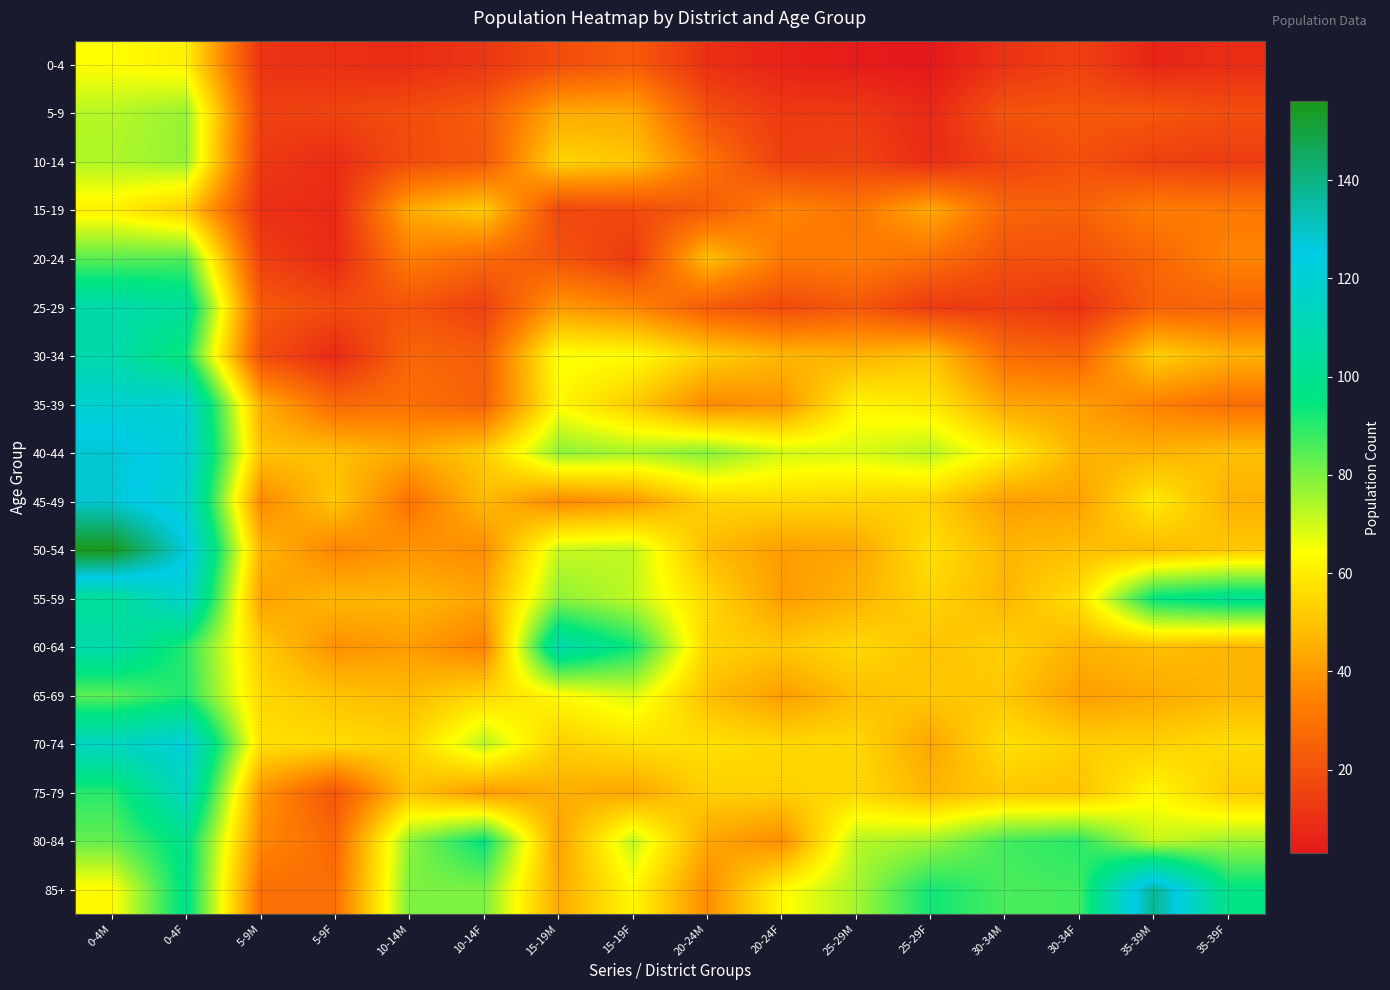

Reading right to left, list all the values displayed in this chart.

0-4: 35-39F=9	35-39M=7	30-34F=15	30-34M=11	25-29F=3	25-29M=4	20-24F=6	20-24M=10	15-19F=23	15-19M=19	10-14F=12	10-14M=9	5-9F=10	5-9M=11	0-4F=61	0-4M=64
5-9: 35-39F=19	35-39M=22	30-34F=22	30-34M=21	25-29F=8	25-29M=13	20-24F=13	20-24M=20	15-19F=44	15-19M=44	10-14F=23	10-14M=19	5-9F=16	5-9M=15	0-4F=77	0-4M=73
10-14: 35-39F=14	35-39M=15	30-34F=20	30-34M=16	25-29F=9	25-29M=16	20-24F=15	20-24M=30	15-19F=51	15-19M=54	10-14F=22	10-14M=19	5-9F=9	5-9M=13	0-4F=77	0-4M=74
15-19: 35-39F=32	35-39M=33	30-34F=25	30-34M=26	25-29F=44	25-29M=31	20-24F=35	20-24M=23	15-19F=18	15-19M=17	10-14F=52	10-14M=44	5-9F=8	5-9M=10	0-4F=52	0-4M=61
20-24: 35-39F=35	35-39M=26	30-34F=20	30-34M=20	25-29F=29	25-29M=33	20-24F=32	20-24M=49	15-19F=13	15-19M=21	10-14F=27	10-14M=33	5-9F=8	5-9M=15	0-4F=85	0-4M=84
25-29: 35-39F=25	35-39M=25	30-34F=11	30-34M=14	25-29F=13	25-29M=22	20-24F=18	20-24M=23	15-19F=35	15-19M=40	10-14F=15	10-14M=21	5-9F=18	5-9M=23	0-4F=103	0-4M=108
30-34: 35-39F=46	35-39M=53	30-34F=26	30-34M=28	25-29F=50	25-29M=46	20-24F=47	20-24M=53	15-19F=64	15-19M=65	10-14F=24	10-14M=26	5-9F=8	5-9M=19	0-4F=93	0-4M=108
35-39: 35-39F=29	35-39M=34	30-34F=41	30-34M=43	25-29F=59	25-29M=62	20-24F=39	20-24M=36	15-19F=52	15-19M=63	10-14F=25	10-14M=29	5-9F=27	5-9M=45	0-4F=119	0-4M=119
40-44: 35-39F=49	35-39M=46	30-34F=46	30-34M=61	25-29F=73	25-29M=69	20-24F=70	20-24M=79	15-19F=75	15-19M=78	10-14F=52	10-14M=44	5-9F=49	5-9M=50	0-4F=121	0-4M=128
45-49: 35-39F=46	35-39M=60	30-34F=42	30-34M=41	25-29F=53	25-29M=54	20-24F=55	20-24M=54	15-19F=40	15-19M=36	10-14F=48	10-14M=30	5-9F=51	5-9M=36	0-4F=118	0-4M=128
50-54: 35-39F=51	35-39M=48	30-34F=49	30-34M=47	25-29F=57	25-29M=43	20-24F=41	20-24M=48	15-19F=72	15-19M=71	10-14F=37	10-14M=39	5-9F=35	5-9M=47	0-4F=127	0-4M=156
55-59: 35-39F=100	35-39M=95	30-34F=57	30-34M=47	25-29F=54	25-29M=46	20-24F=41	20-24M=55	15-19F=72	15-19M=78	10-14F=43	10-14M=47	5-9F=47	5-9M=42	0-4F=118	0-4M=102
60-64: 35-39F=47	35-39M=49	30-34F=46	30-34M=53	25-29F=50	25-29M=55	20-24F=51	20-24M=54	15-19F=93	15-19M=108	10-14F=34	10-14M=41	5-9F=38	5-9M=52	0-4F=90	0-4M=108
65-69: 35-39F=47	35-39M=44	30-34F=41	30-34M=51	25-29F=51	25-29M=49	20-24F=41	20-24M=49	15-19F=69	15-19M=63	10-14F=55	10-14M=48	5-9F=50	5-9M=55	0-4F=91	0-4M=84
70-74: 35-39F=56	35-39M=53	30-34F=53	30-34M=57	25-29F=43	25-29M=55	20-24F=55	20-24M=57	15-19F=57	15-19M=53	10-14F=73	10-14M=54	5-9F=56	5-9M=57	0-4F=121	0-4M=114
75-79: 35-39F=52	35-39M=63	30-34F=50	30-34M=51	25-29F=47	25-29M=55	20-24F=53	20-24M=53	15-19F=43	15-19M=45	10-14F=40	10-14M=50	5-9F=21	5-9M=39	0-4F=114	0-4M=90
80-84: 35-39F=76	35-39M=71	30-34F=90	30-34M=87	25-29F=76	25-29M=73	20-24F=37	20-24M=43	15-19F=72	15-19M=42	10-14F=95	10-14M=78	5-9F=27	5-9M=36	0-4F=98	0-4M=83
85+: 35-39F=96	35-39M=138	30-34F=87	30-34M=86	25-29F=93	25-29M=75	20-24F=63	20-24M=37	15-19F=63	15-19M=44	10-14F=80	10-14M=80	5-9F=29	5-9M=29	0-4F=98	0-4M=63